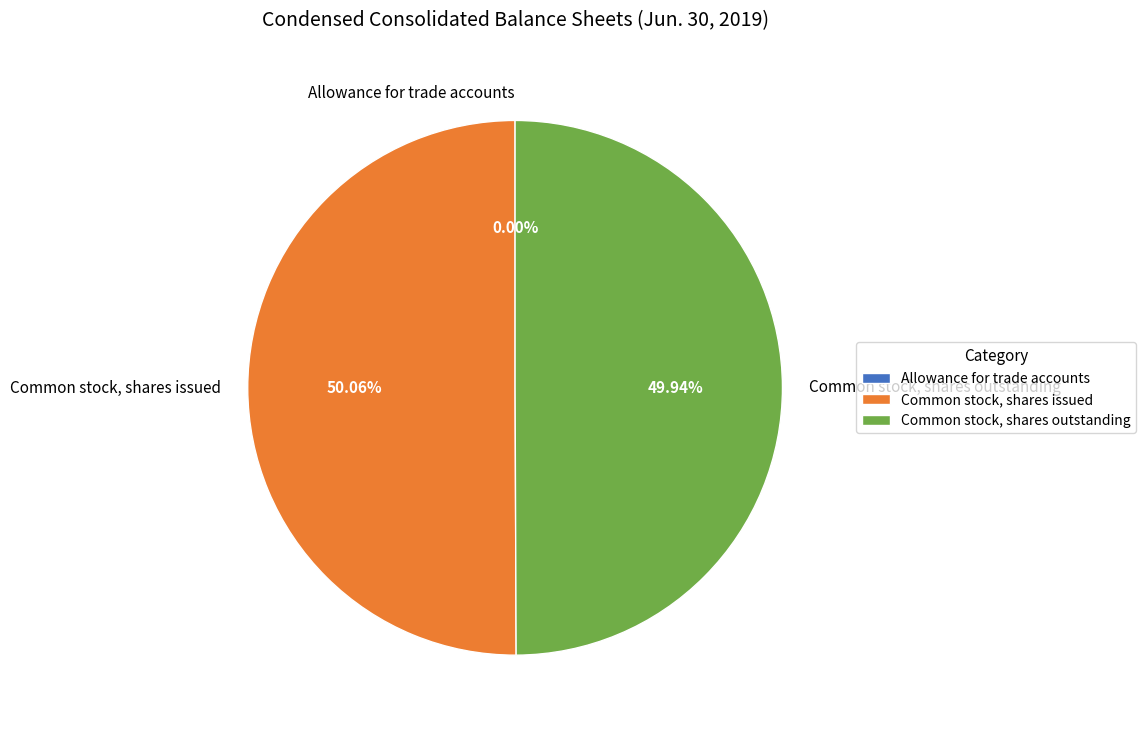

Is the sum of Common stock, shares outstanding and Common stock, shares issued greater than half?

Yes